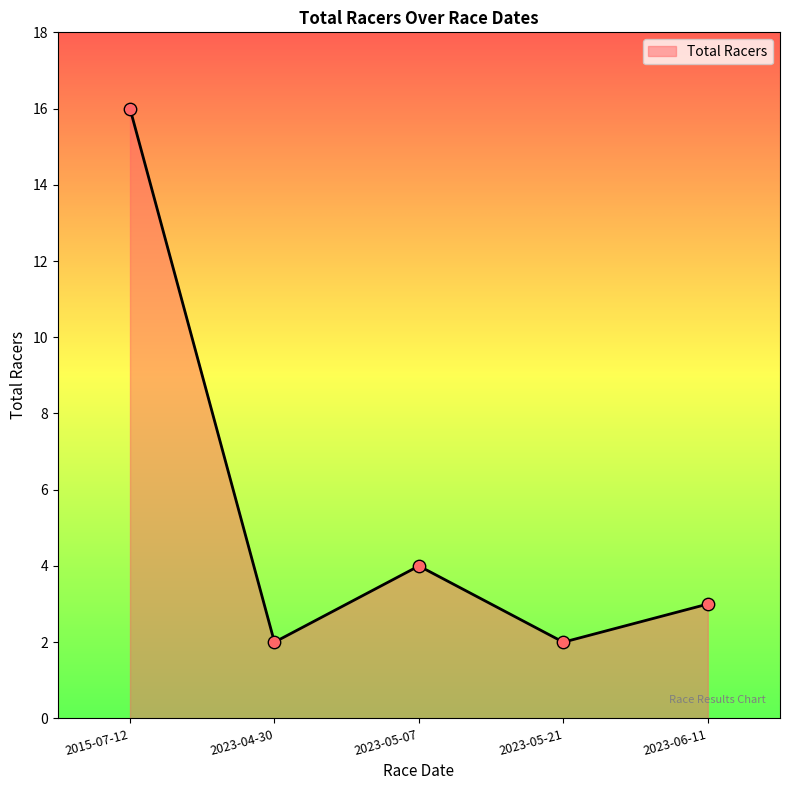

Between 2023-06-11 and 2023-05-21, which is larger?

2023-06-11